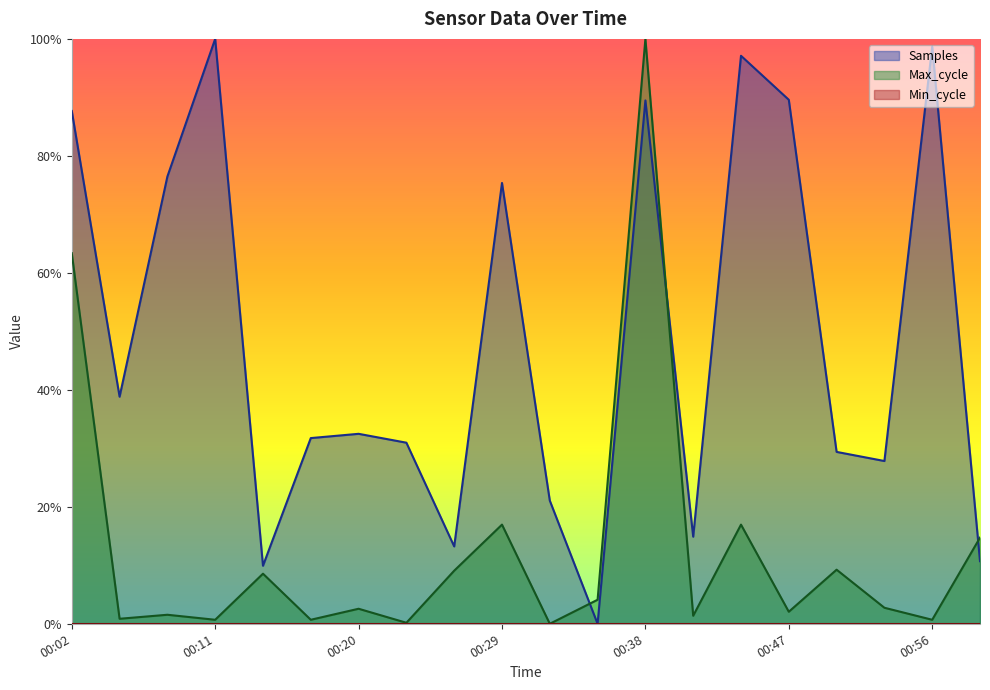

The Samples series shows 0.8 at 00:29. True or false?

True